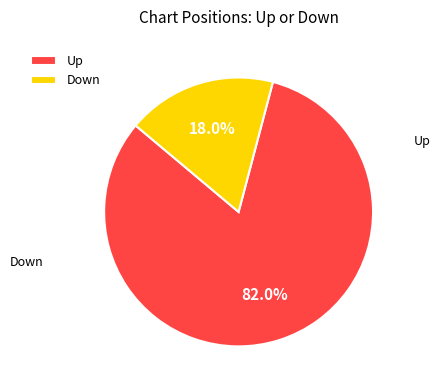

Rank the categories by value from lowest to highest.

Down, Up